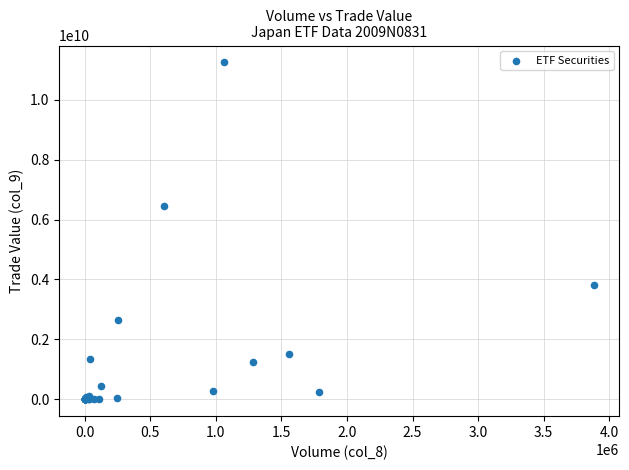

What Y value in the scatter plot is closest to 5621460365?

6459896700